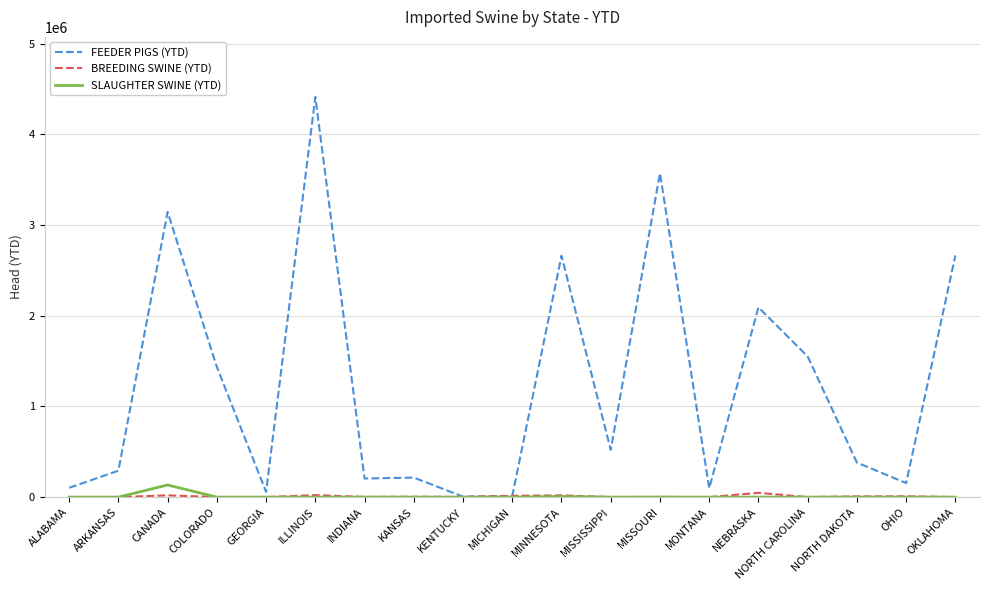

Count the number of data series in this chart.

3